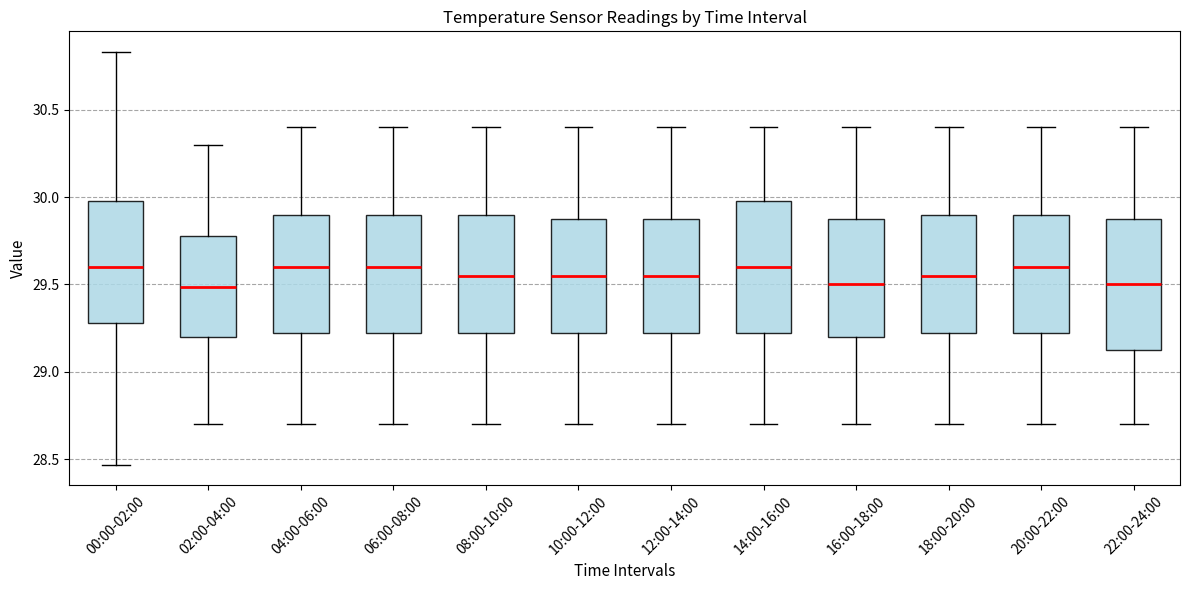

Reading left to right, transcribe this box plot: for each box, give where its median line is, the range the box spans, and where its two whiskers end, as read against the y-axis. The values are not printed on the chart, so give them approximately, as read against the axis.

00:00-02:00: median 29.60, box 29.30 to 30.00, whiskers 28.45 to 30.85
02:00-04:00: median 29.50, box 29.20 to 29.80, whiskers 28.70 to 30.30
04:00-06:00: median 29.60, box 29.25 to 29.90, whiskers 28.70 to 30.40
06:00-08:00: median 29.60, box 29.25 to 29.90, whiskers 28.70 to 30.40
08:00-10:00: median 29.55, box 29.25 to 29.90, whiskers 28.70 to 30.40
10:00-12:00: median 29.55, box 29.25 to 29.90, whiskers 28.70 to 30.40
12:00-14:00: median 29.55, box 29.25 to 29.90, whiskers 28.70 to 30.40
14:00-16:00: median 29.60, box 29.25 to 30.00, whiskers 28.70 to 30.40
16:00-18:00: median 29.50, box 29.20 to 29.90, whiskers 28.70 to 30.40
18:00-20:00: median 29.55, box 29.25 to 29.90, whiskers 28.70 to 30.40
20:00-22:00: median 29.60, box 29.25 to 29.90, whiskers 28.70 to 30.40
22:00-24:00: median 29.50, box 29.15 to 29.90, whiskers 28.70 to 30.40